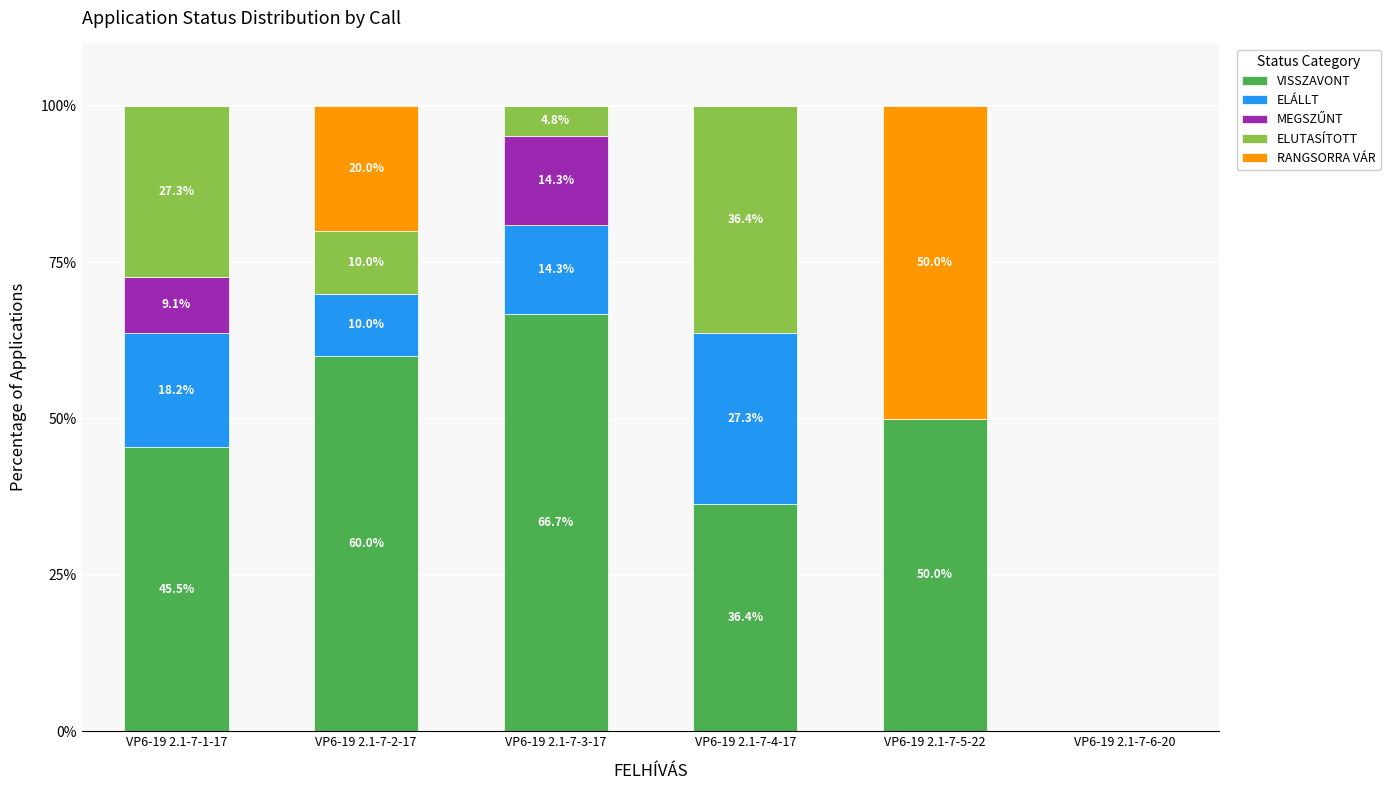

At which label does VISSZAVONT reach its peak?

VP6-19 2.1-7-3-17